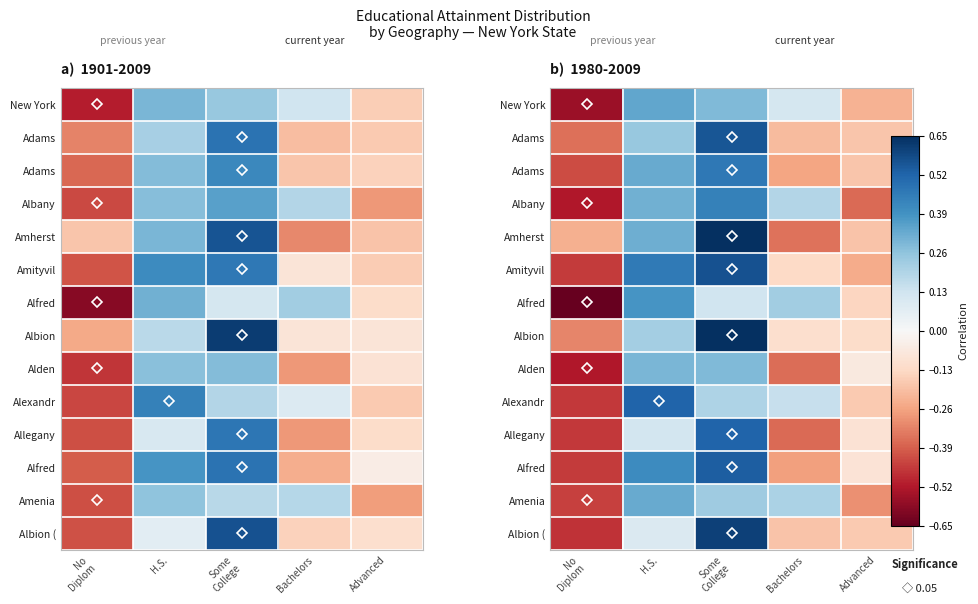

What is the difference between the highest and lowest values at Bachelors?

0.6